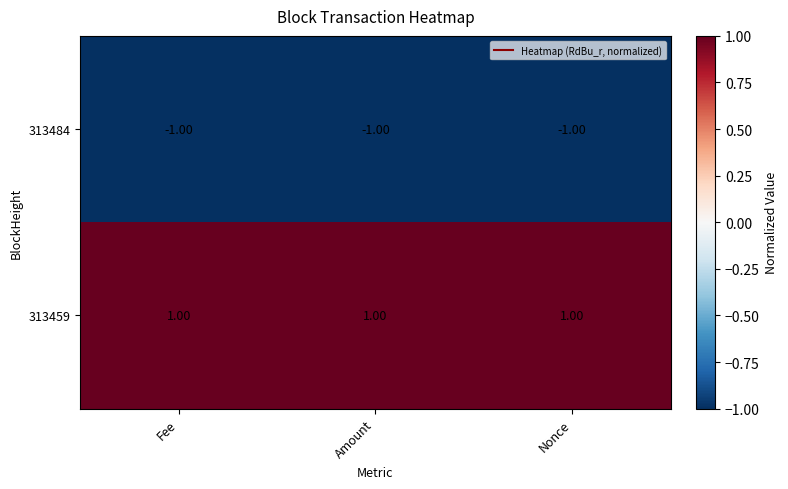

Is the value of 313459 at Amount greater than the value of 313484 at Nonce?

Yes